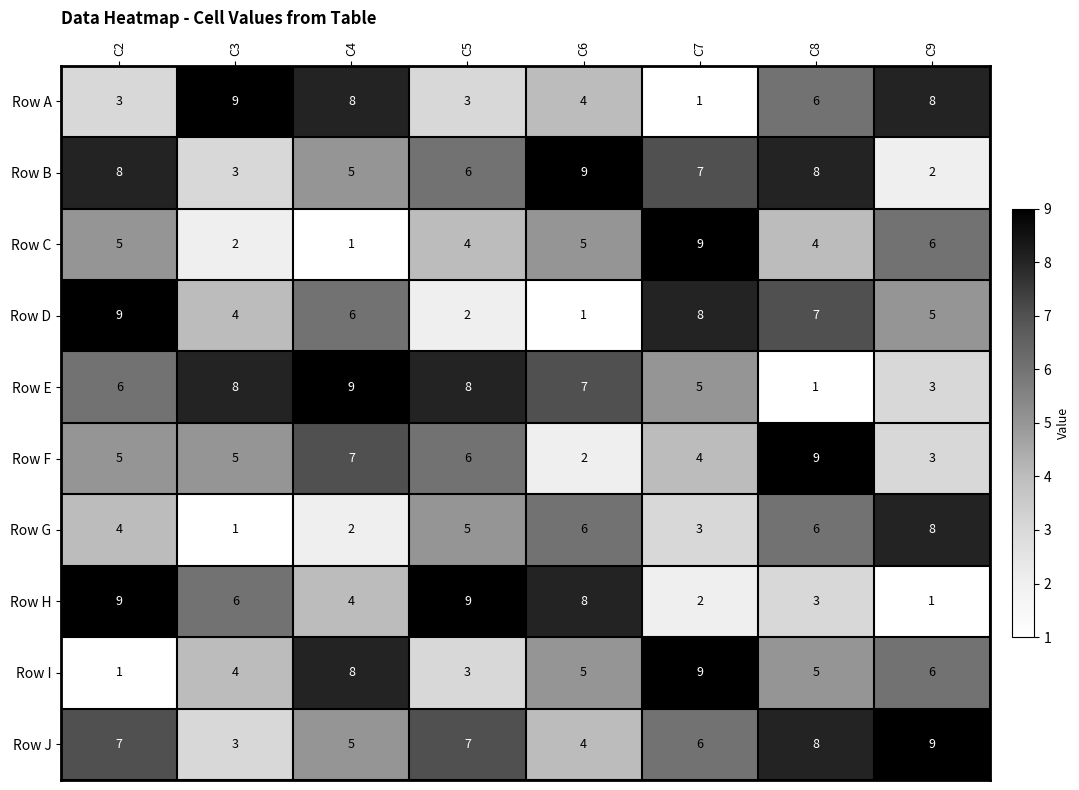

Is it true that Row J equals 10 at C7?

False